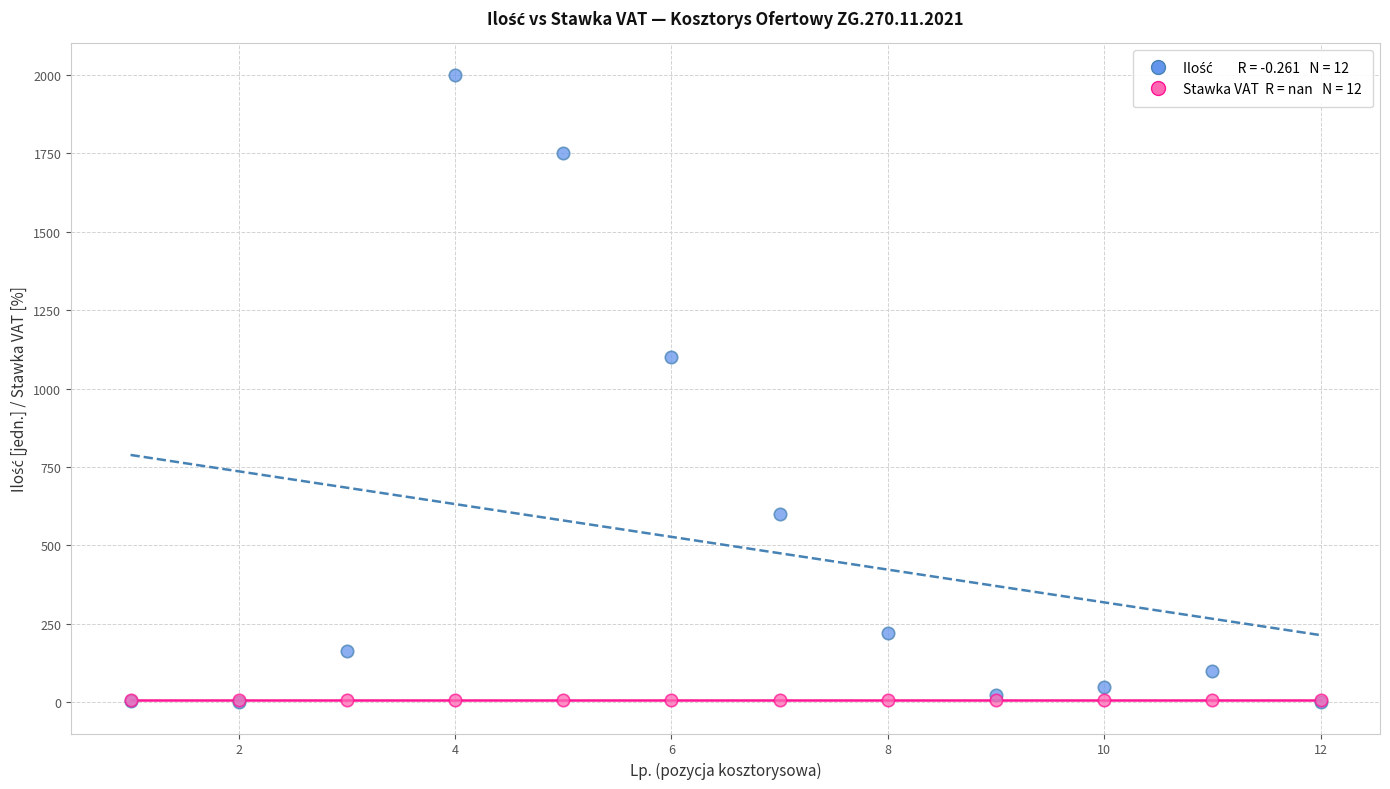

Across all series, what Y value is closest to 1000?

1100.0